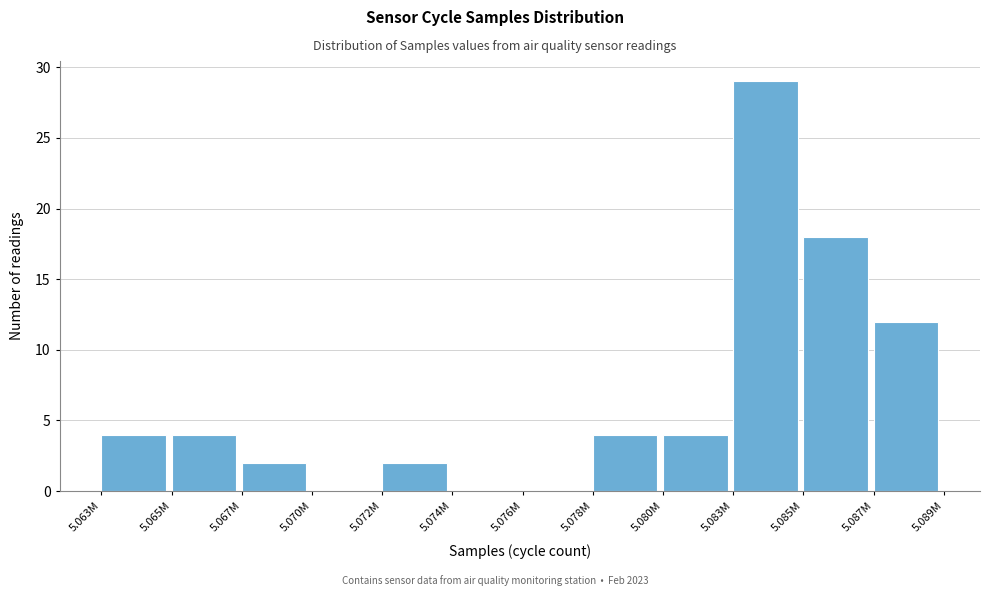

Reading left to right, what are all the values shown in this chart?

5.063M=4	5.065M=4	5.067M=2	5.070M=0	5.072M=2	5.074M=0	5.076M=0	5.078M=4	5.080M=4	5.083M=29	5.085M=18	5.087M=12